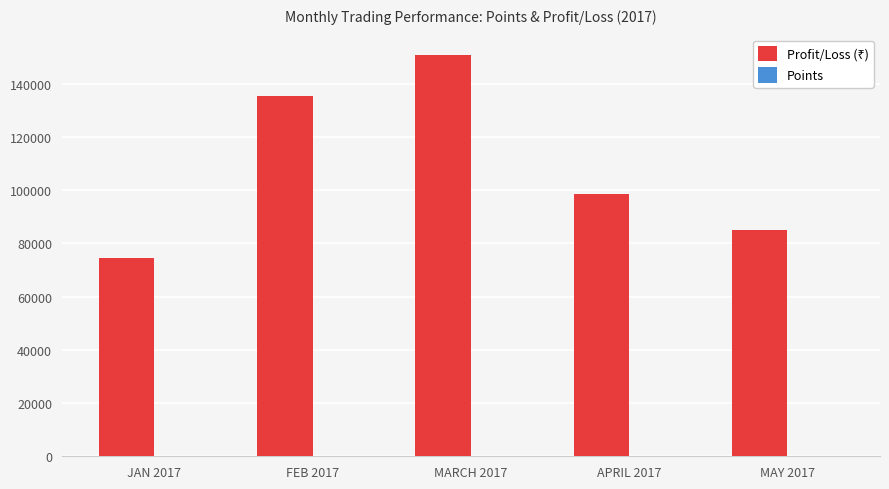

Which label corresponds to the largest value in the chart?

MARCH 2017